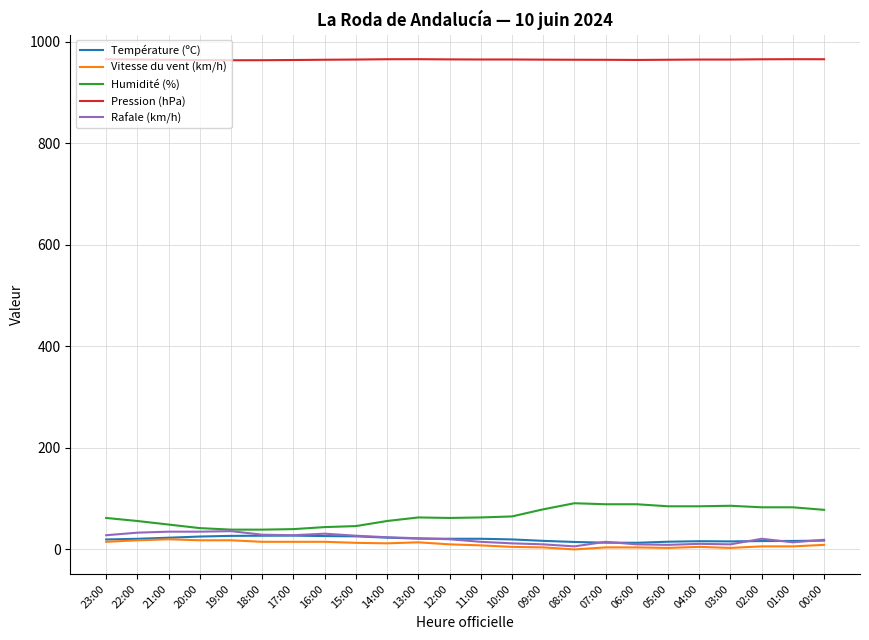

Which series has the largest total across all categories?

Pression (hPa)